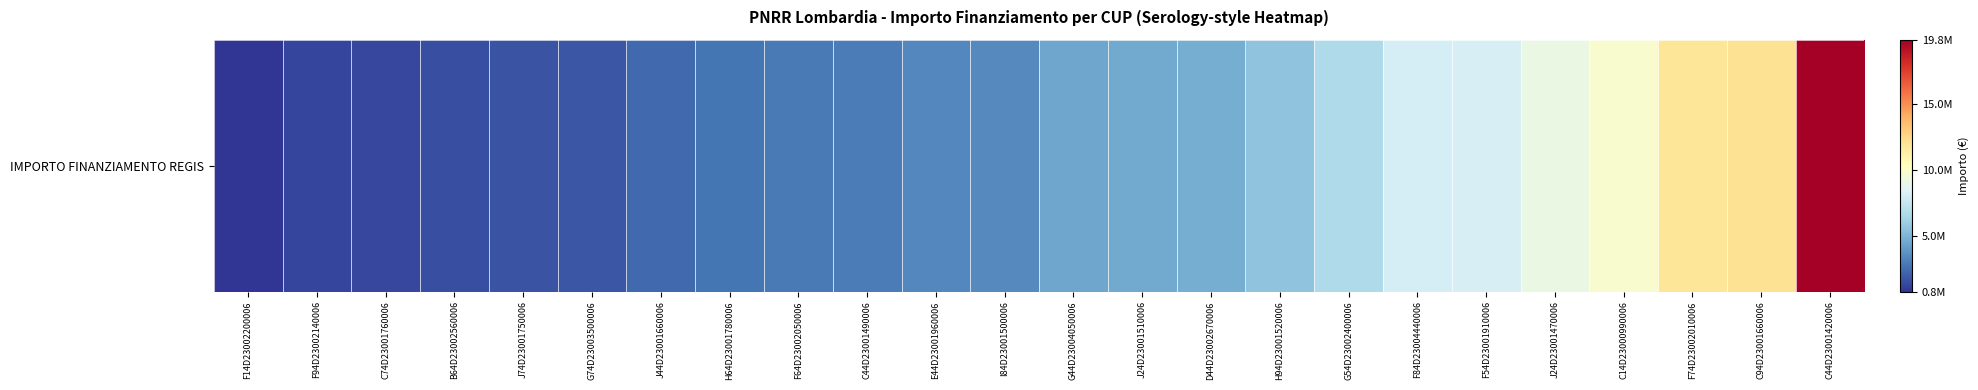

Rank the categories by value from lowest to highest.

F14D23002200006, F94D23002140006, C74D23001760006, B64D23002560006, J74D23001750006, G74D23003500006, J44D23001660006, H64D23001780006, F64D23002050006, C44D23001490006, E44D23001960006, I84D23001500006, G44D23004050006, J24D23001510006, D44D23002670006, H94D23001520006, G54D23002400006, F84D23004440006, F54D23001910006, J24D23001470006, C14D23000990006, F74D23002010006, C94D23001660006, C44D23001420006